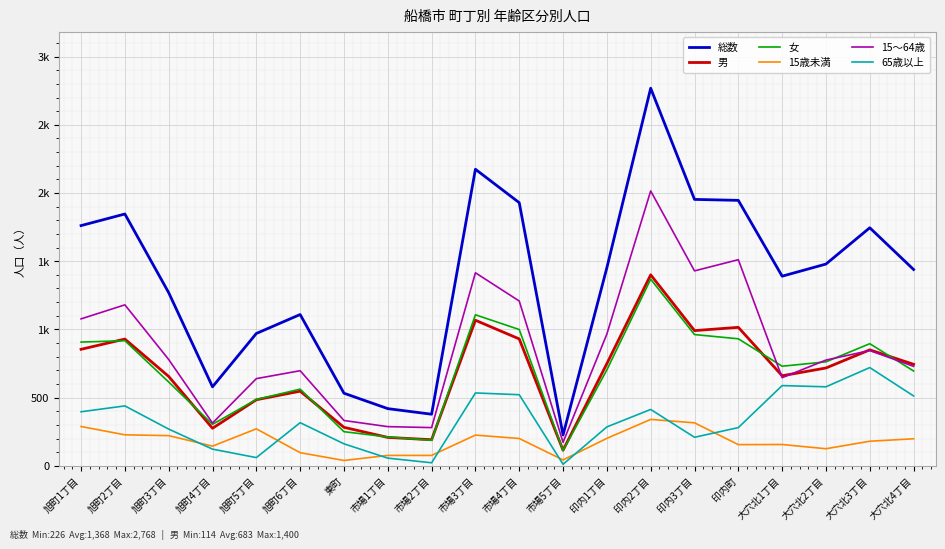

What are all the series names shown in the legend?

総数, 男, 女, 15歳未満, 15～64歳, 65歳以上